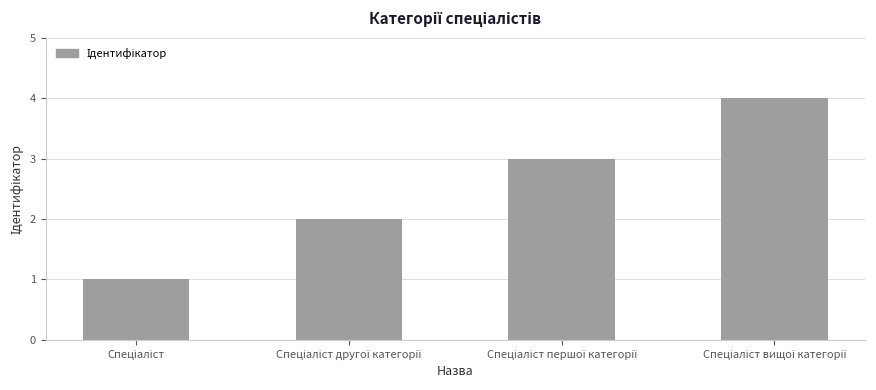

How many values are below 3?

2